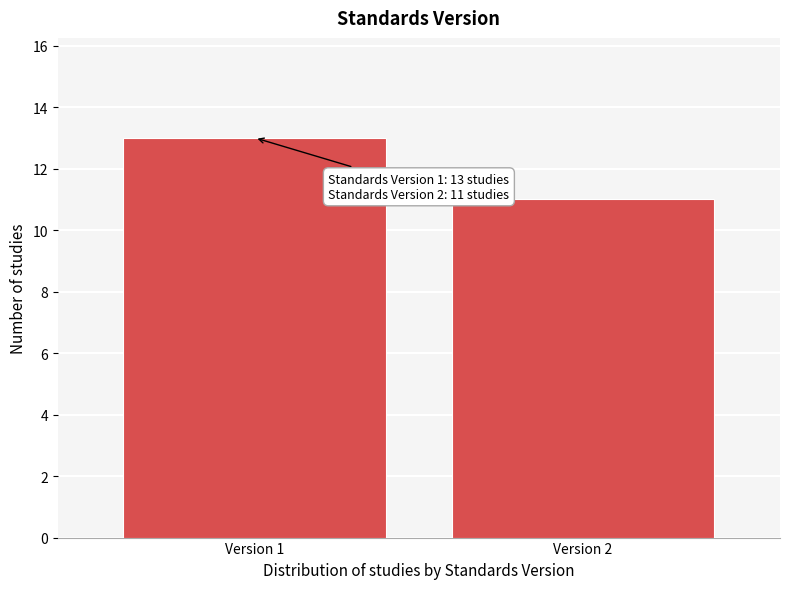

Reading right to left, list all the values displayed in this chart.

Version 2=11	Version 1=13